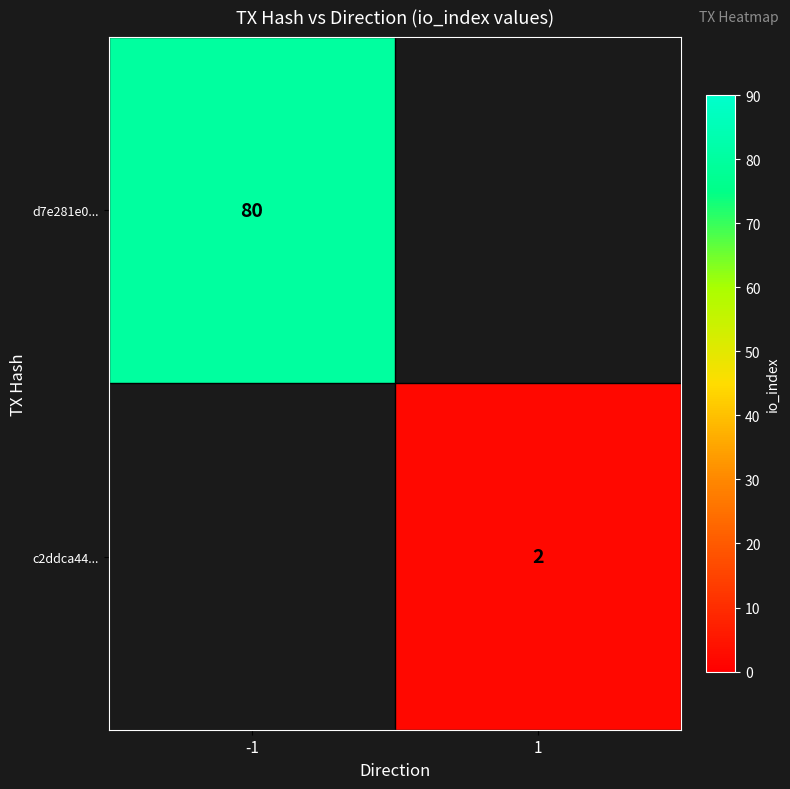

The value of d7e281e0... at -1 is 107. True or false?

False